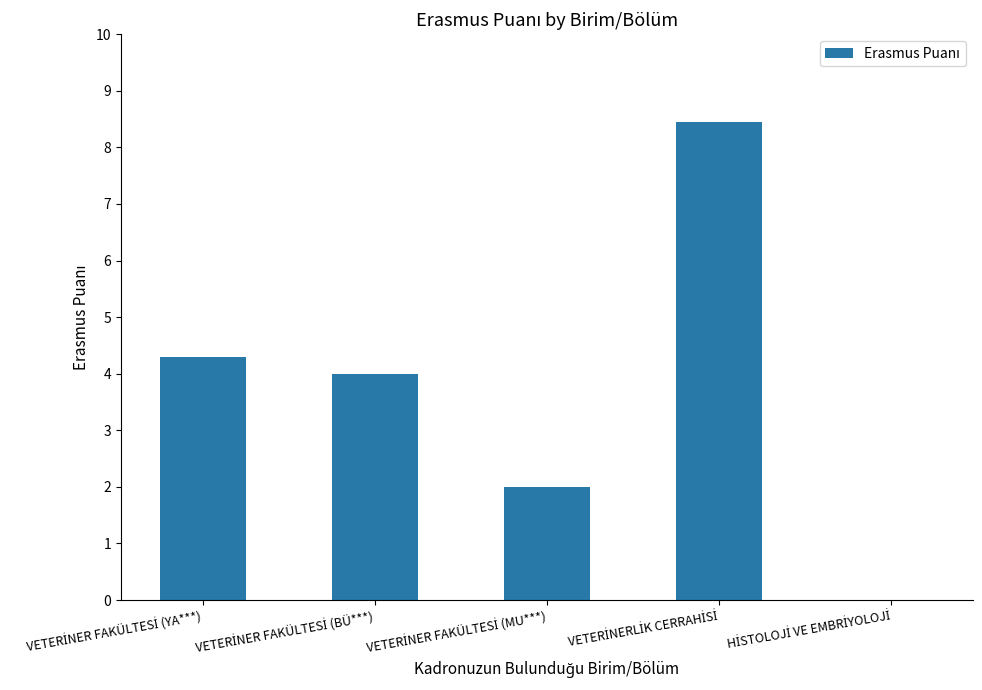

Does the chart contain stacked bars?

No